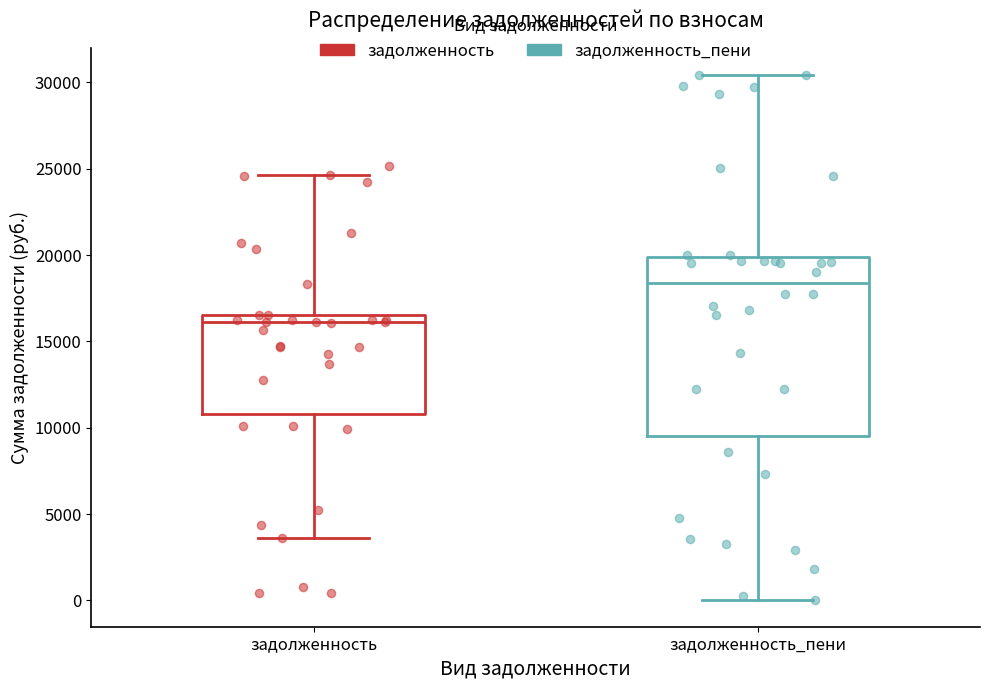

Reading left to right, read every box against the y-axis: the position of its median line, the range the box covers, and the ends of its whiskers. The values are not printed on the chart, so give them approximately, as read against the axis.

задолженность: median 16000, box 11000 to 16500, whiskers 3500 to 24500
задолженность_пени: median 18500, box 9500 to 20000, whiskers 0 to 30500